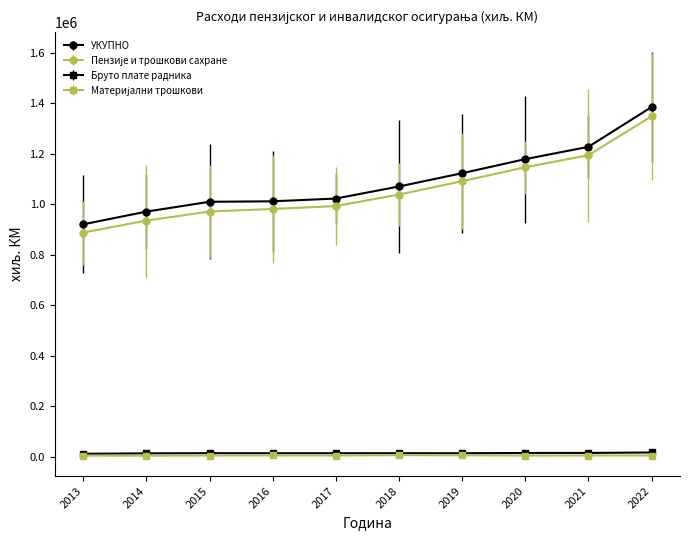

At which category is the sum across all series the highest?

2022